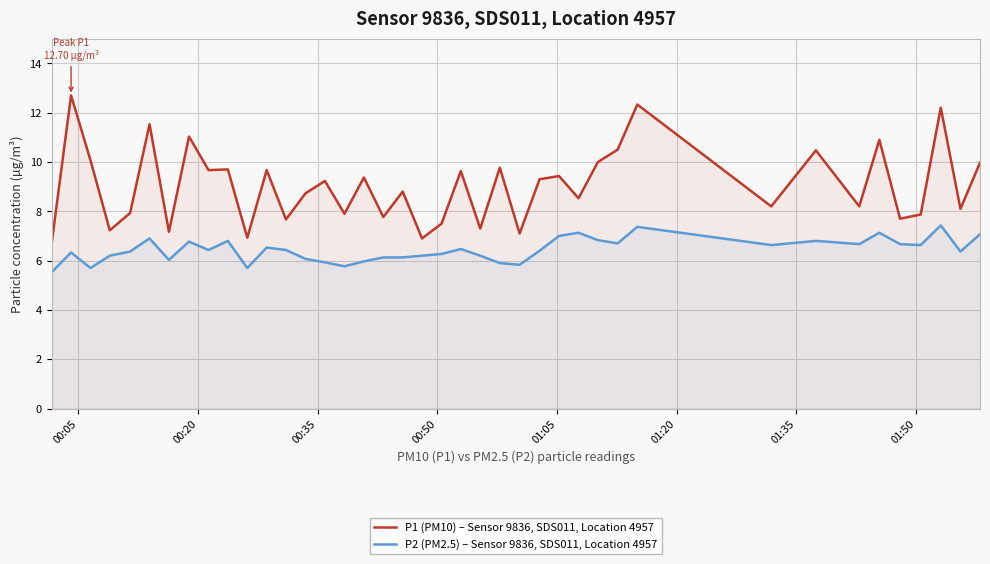

What is the difference between the second highest and minimum values in the P1 (PM10) – Sensor 9836, SDS011, Location 4957 series?

5.6